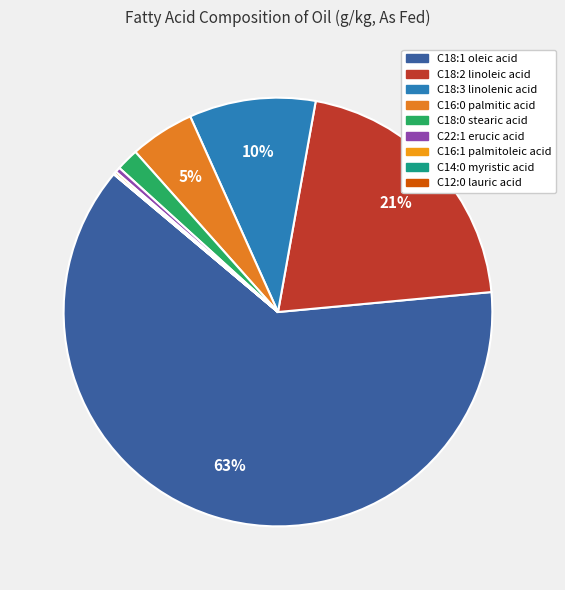

True or false: C14:0 myristic acid accounts for 0% of the total.

True